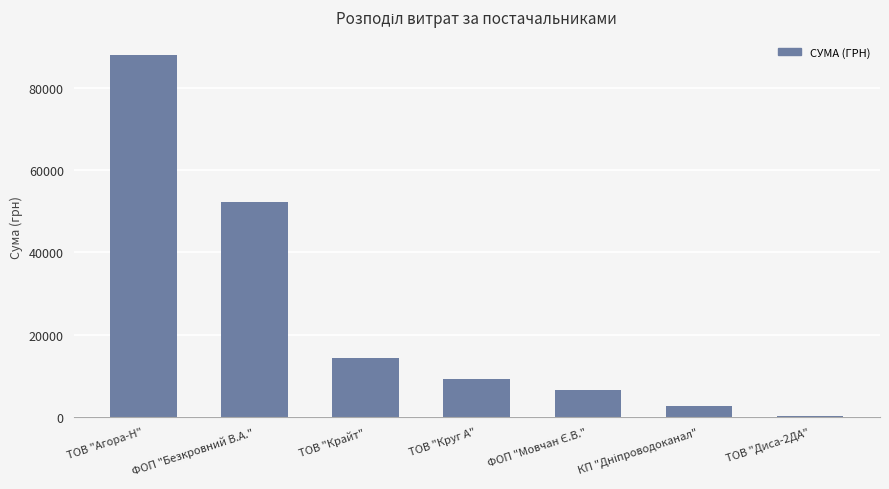

Where is the data nearest to the value 44189?

ФОП "Безкровний В.А."